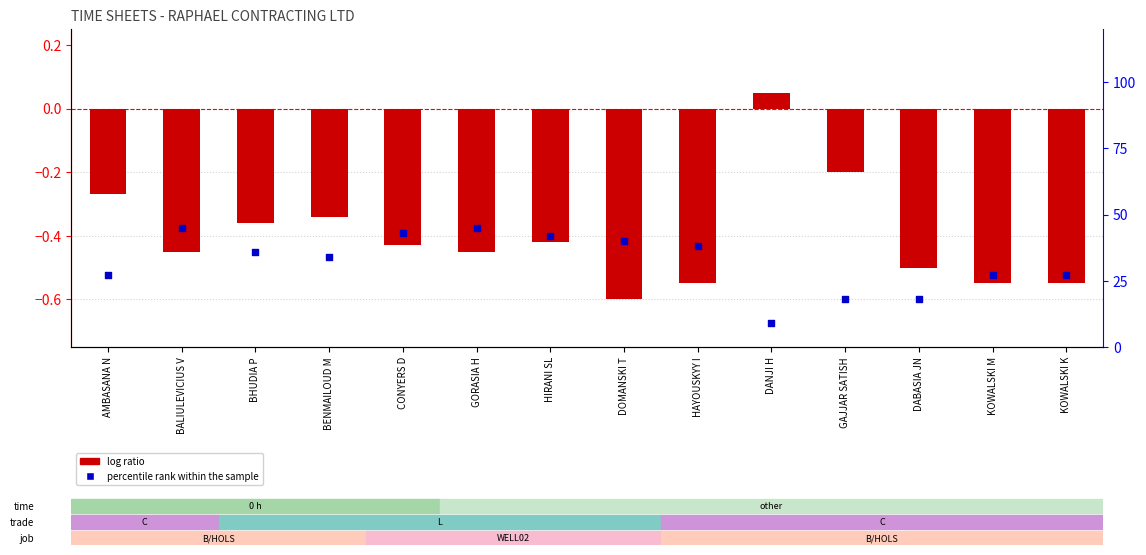

Is the value of percentile rank within the sample at KOWALSKI K greater than the value of log ratio at KOWALSKI K?

Yes